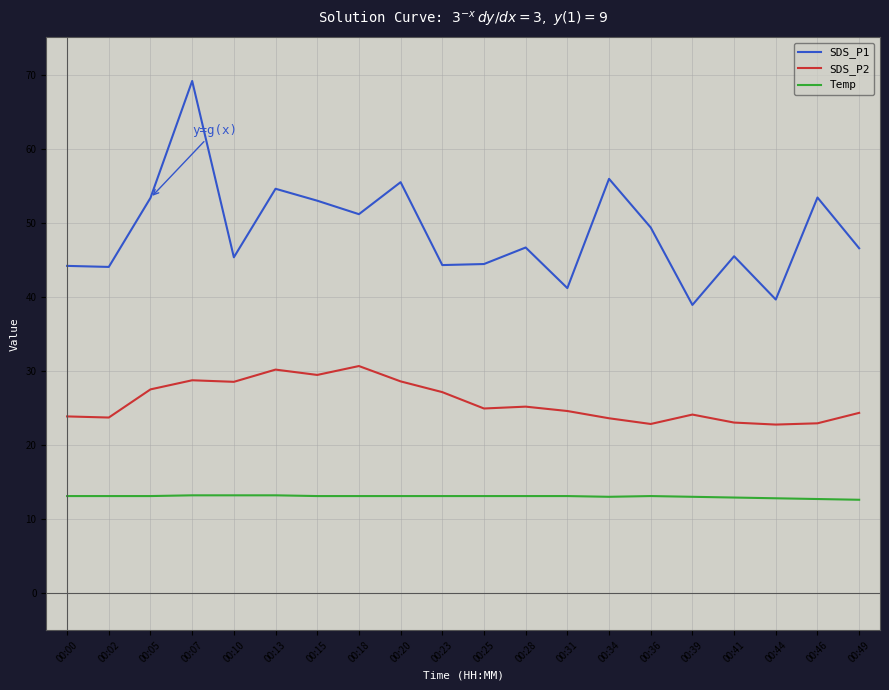

What is the approximate value of SDS_P2 at 00:46?

22.9